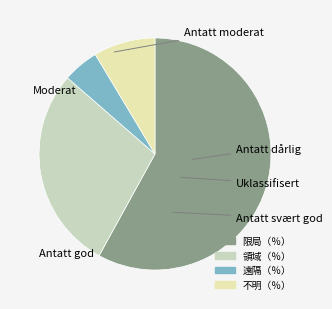

To the nearest percent, what is the difference between the largest and smallest slice percentages?

53%